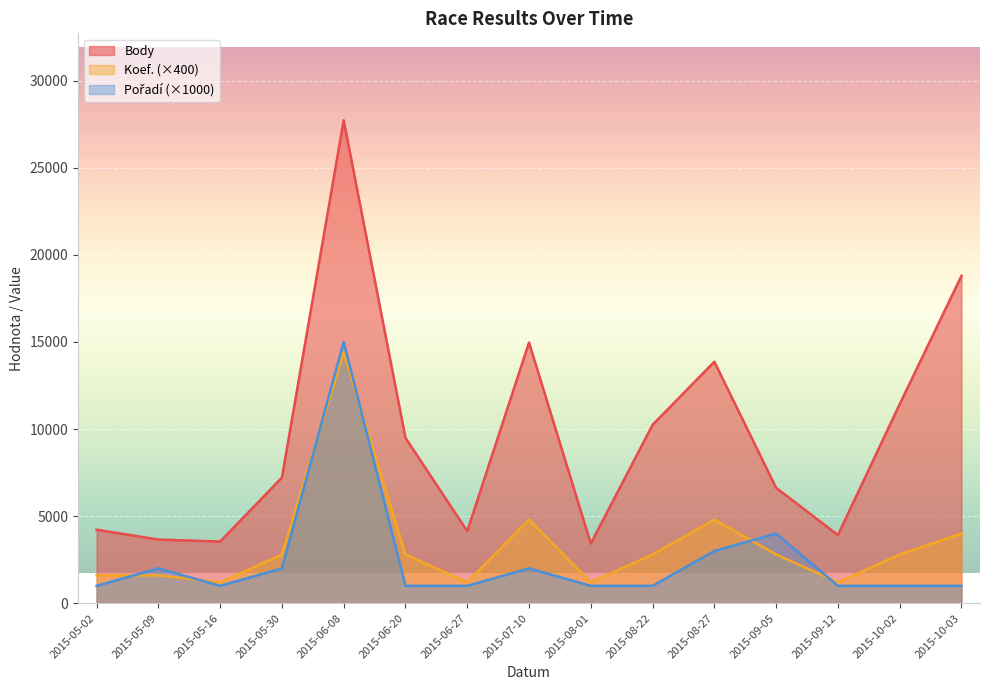

At 2015-05-09, list the series in order from smallest to largest.

Koef., Pořadí, Body